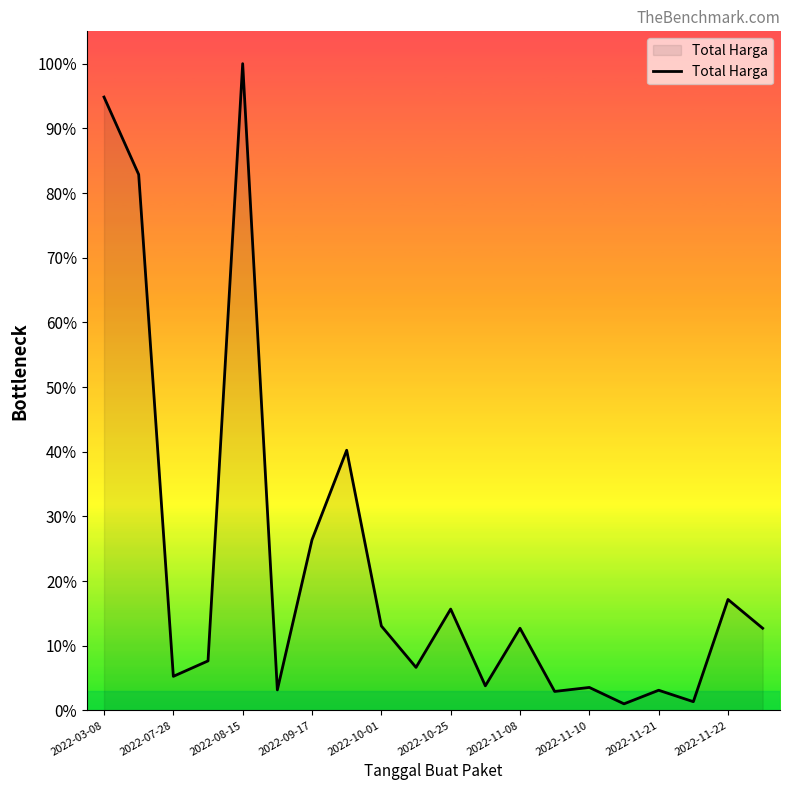

How many lines are shown in the chart?

1